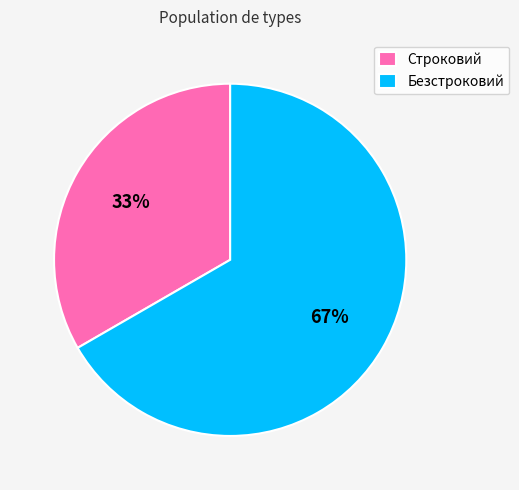

Rank the categories by value from highest to lowest.

Безстроковий, Строковий